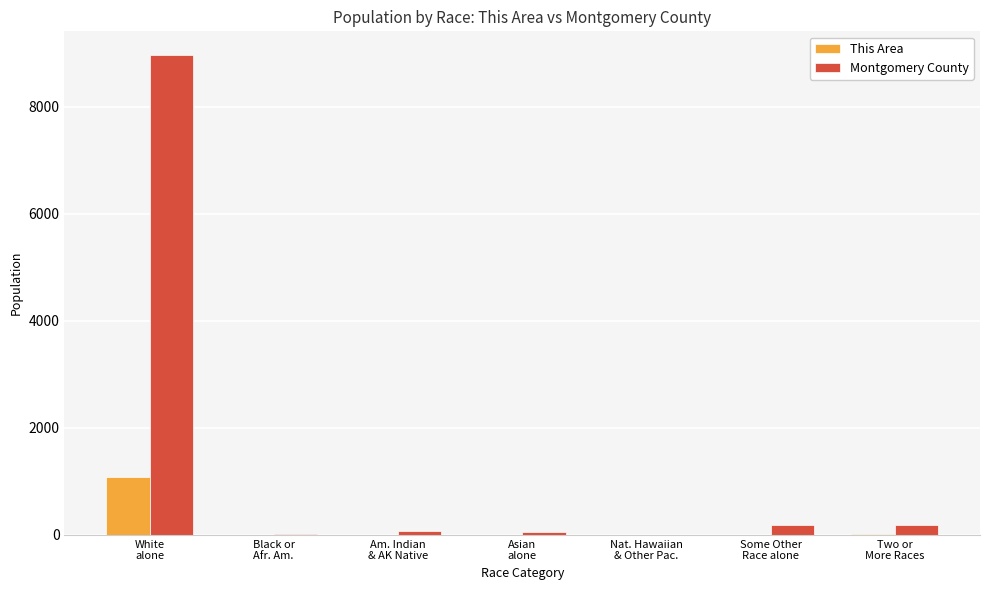

What is the sum of all This Area values?

1106